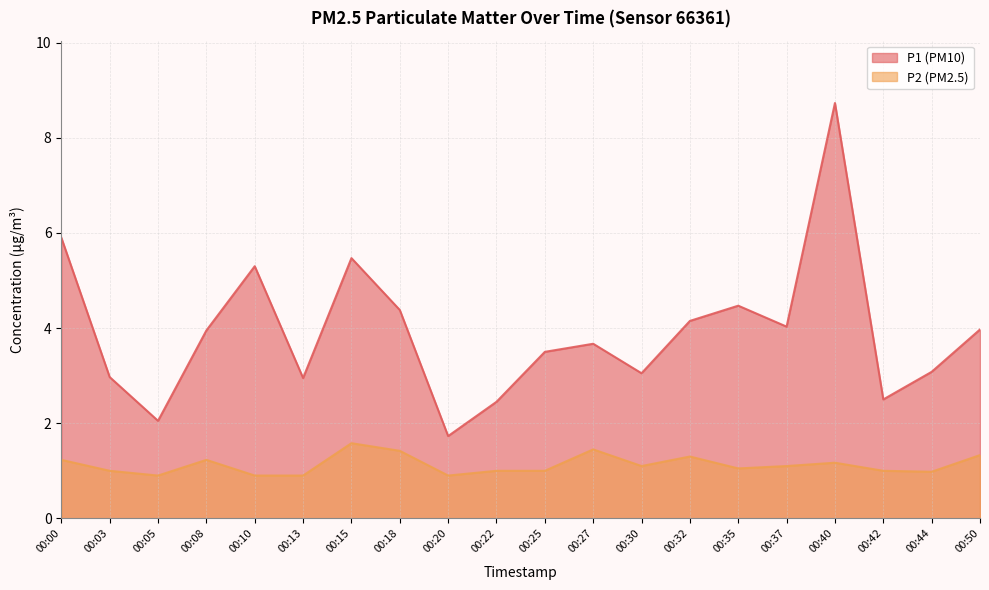

At 00:35, list the series in order from largest to smallest.

P1 (PM10), P2 (PM2.5)